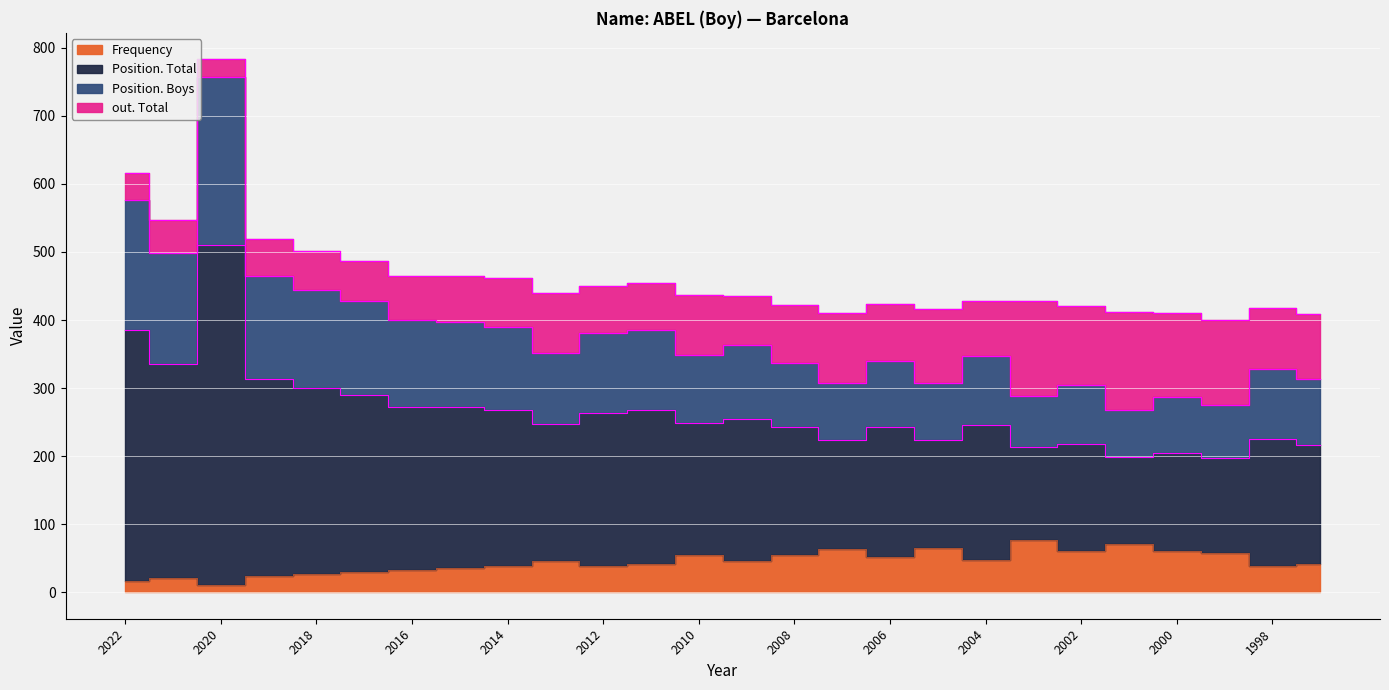

Where is Frequency nearest to the value 44?

2009